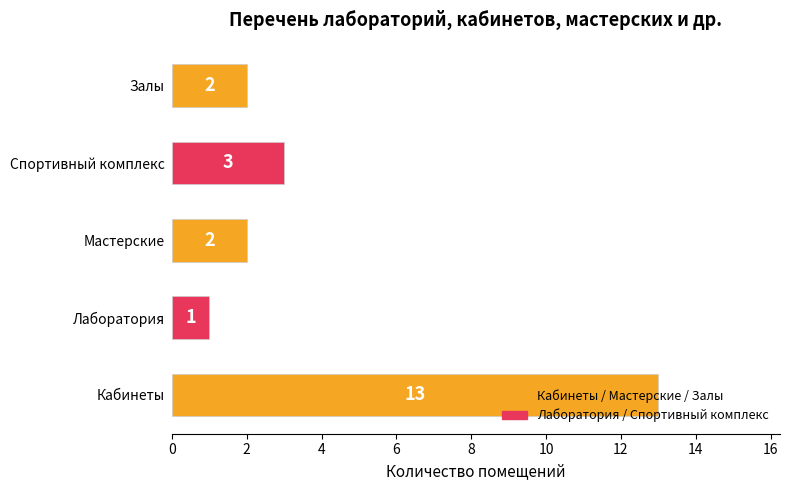

At which category does the chart reach its minimum across all series?

Лаборатория